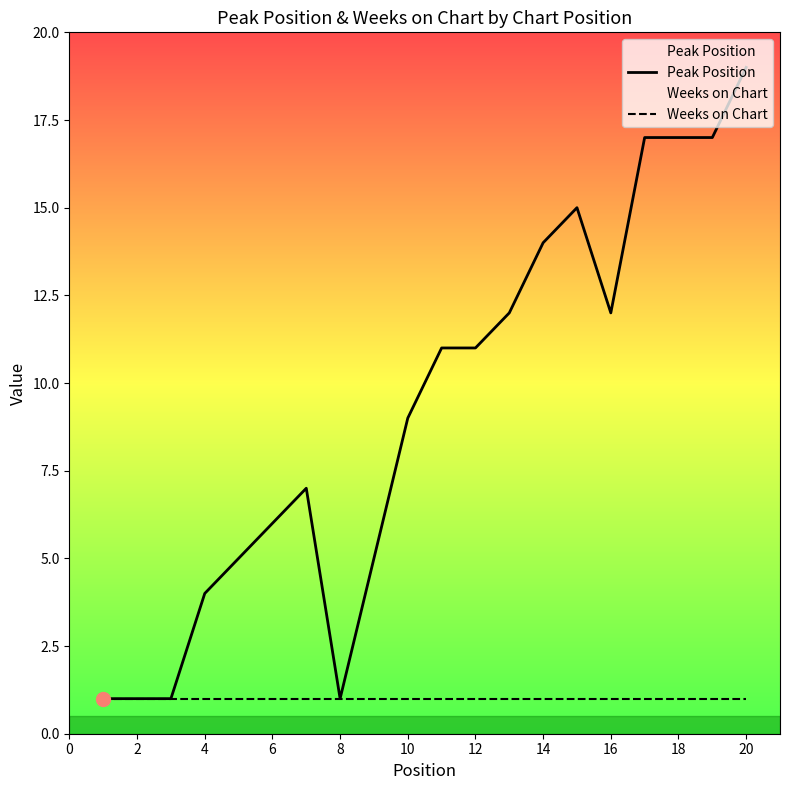

What are all the series names shown in the legend?

Peak Position, Weeks on Chart